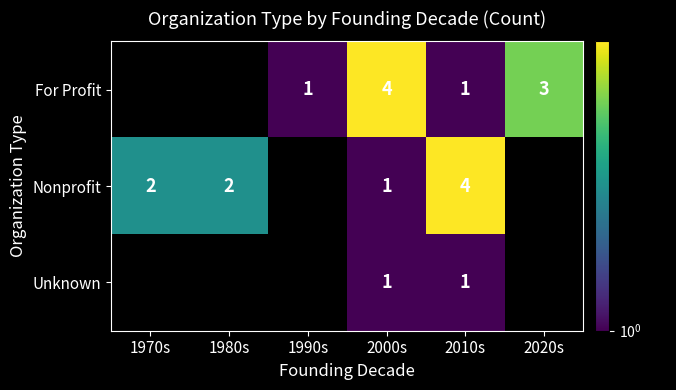

What is the difference between the highest and lowest values at 1980s?

2